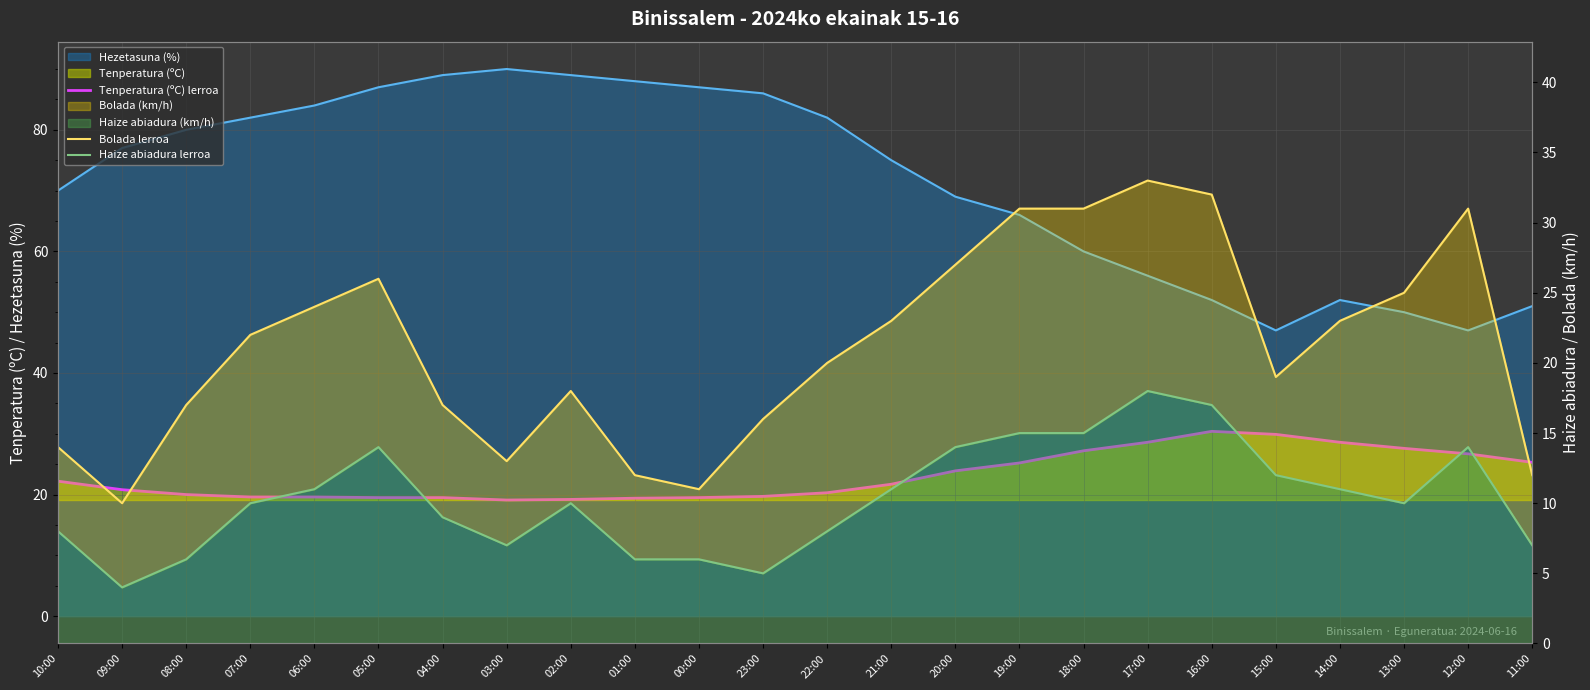

What is the average value of the Haize abiadura lerroa series?

10.3